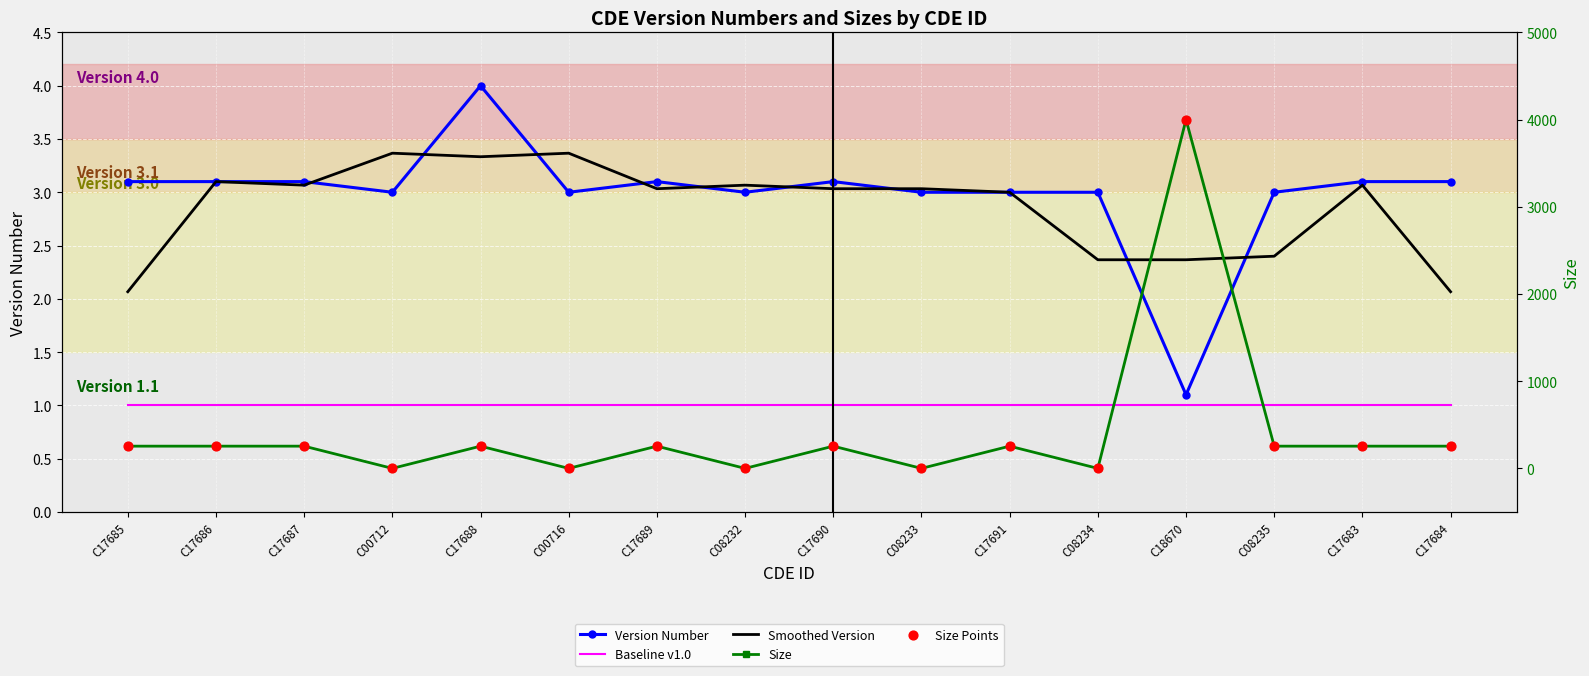

Which series has the largest total across all categories?

Size